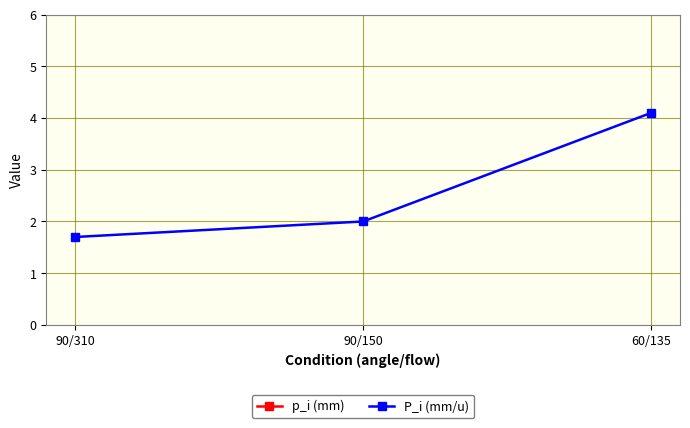

Is it true that p_i (mm) equals 804.7 at 60/135?

False